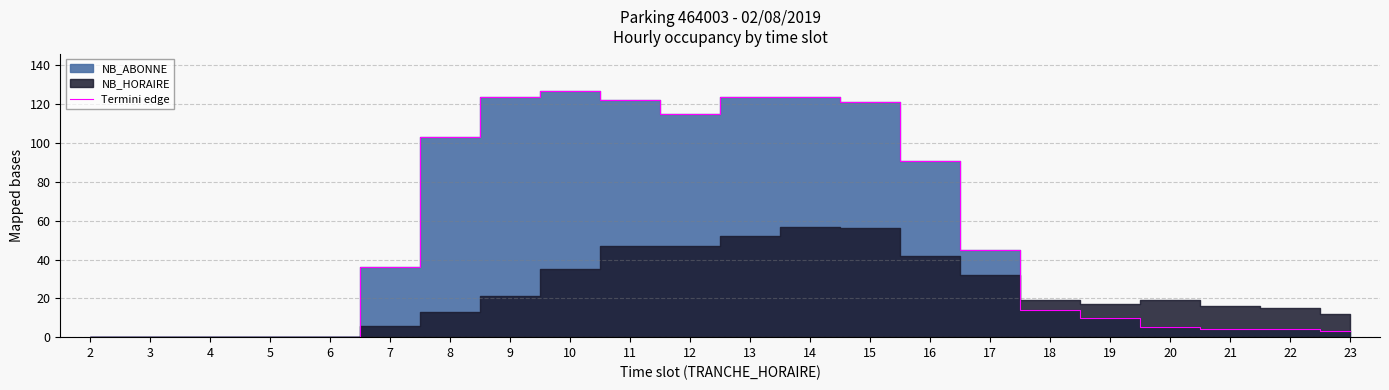

What is the maximum value for Termini edge?

127